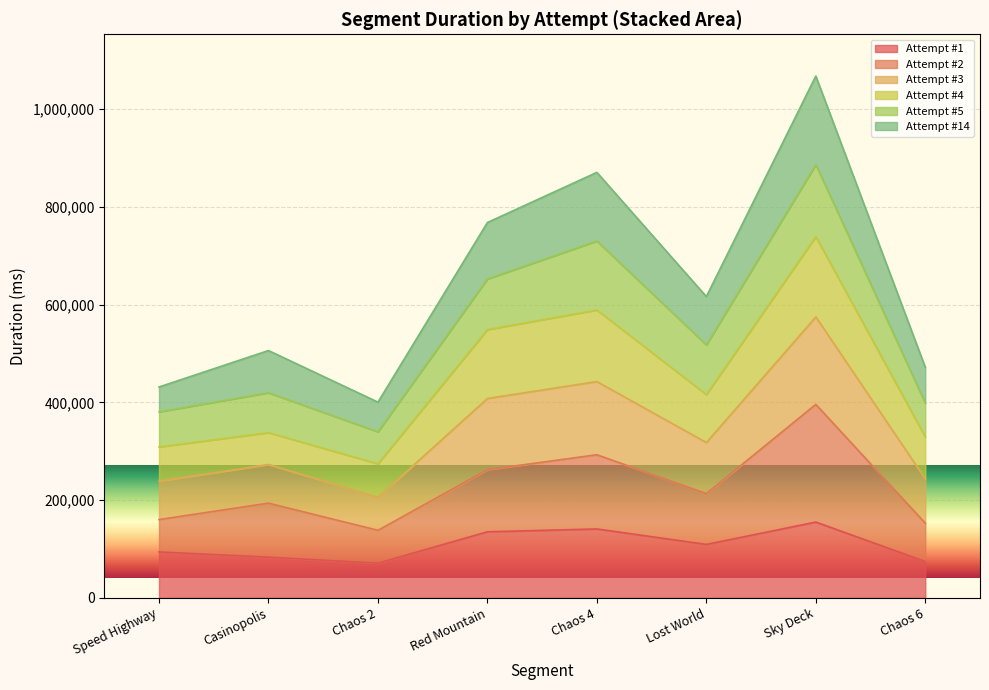

Which category has the highest value across all series?

Sky Deck